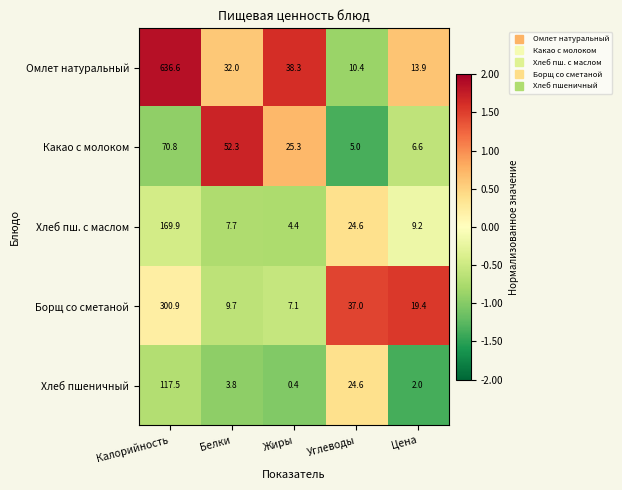

Count the number of categories in the chart.

5